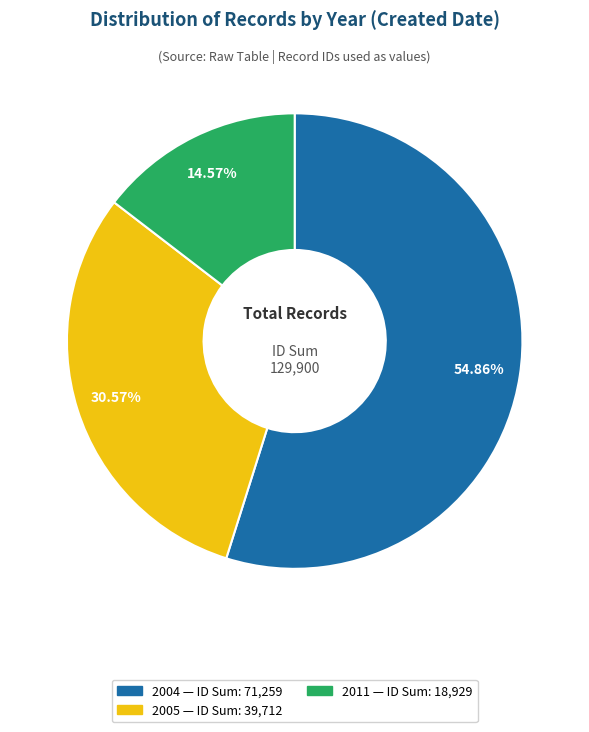

Is there any slice that represents more than half of the pie?

Yes